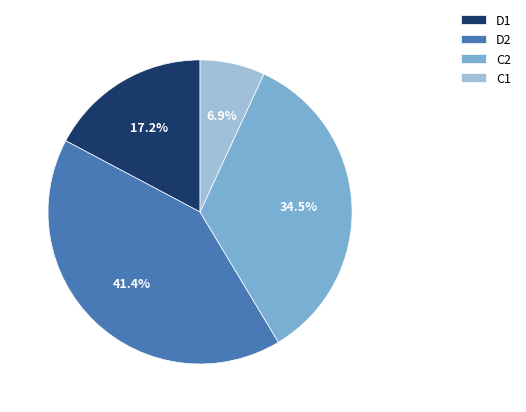

Is it true that D1 is 17% of the pie?

True